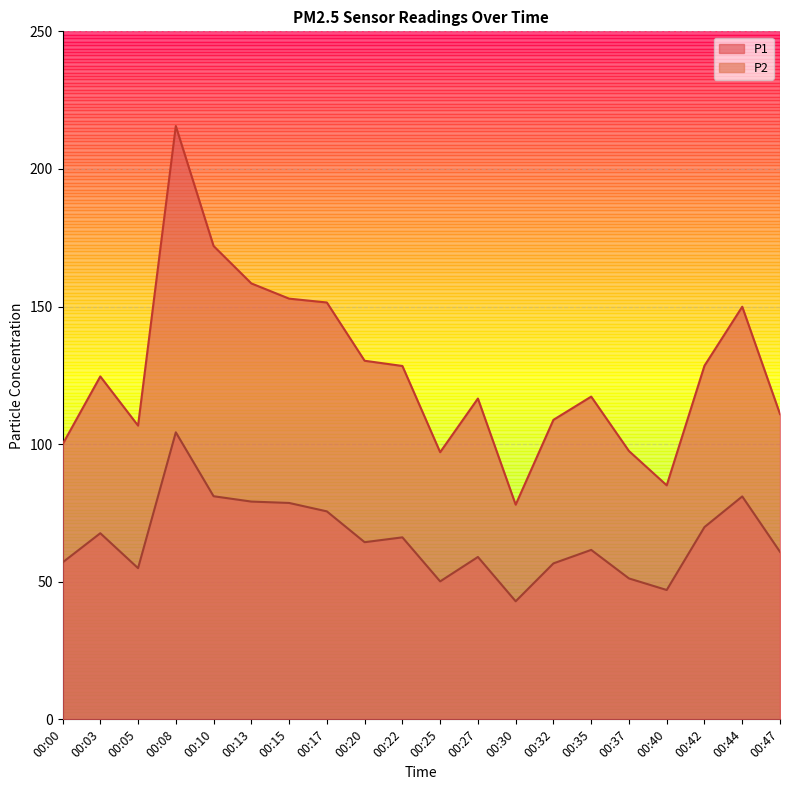

At how many categories does at least one series exceed 60?

20